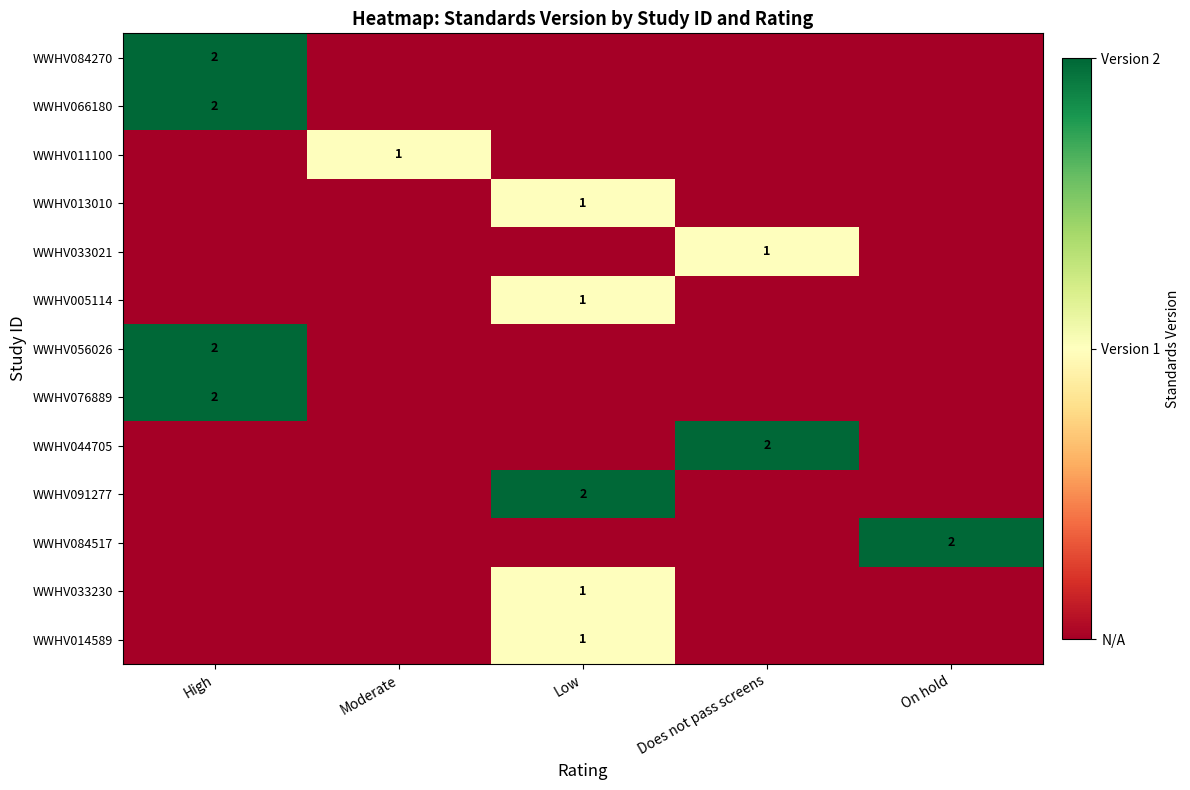

At which category is the sum across all series the highest?

High